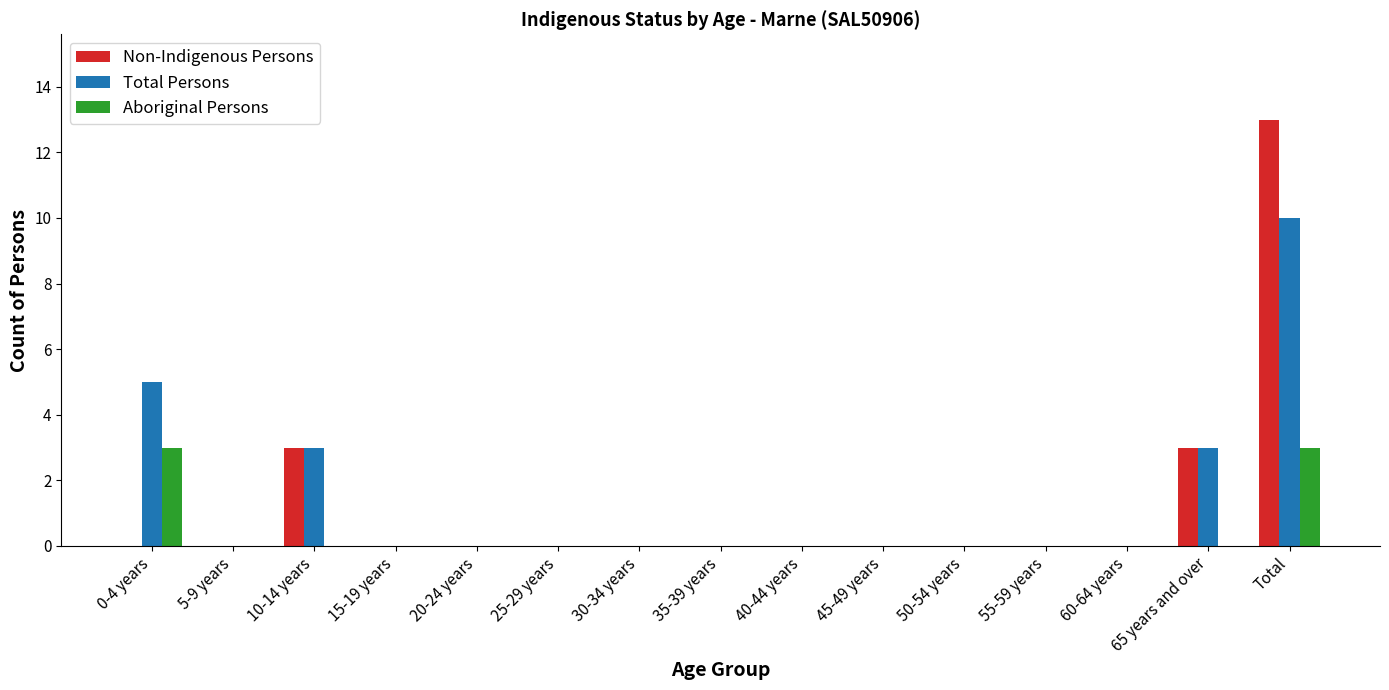

What is the greatest value displayed?

13